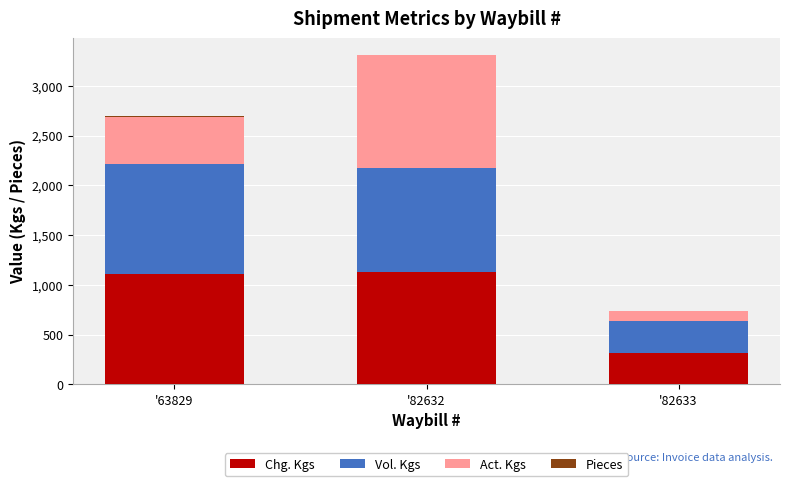

True or false: Chg. Kgs has a value of 204 at '82633.

False